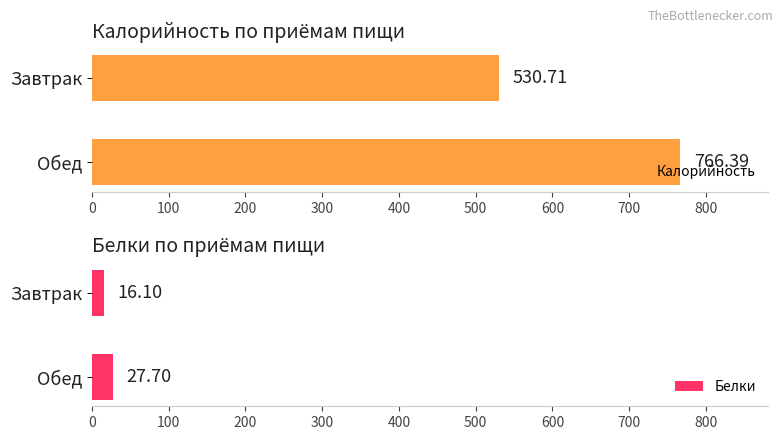

Reading left to right, list all the values displayed in this chart.

Калорийность: 530.7	766.4
Белки: 16.1	27.7